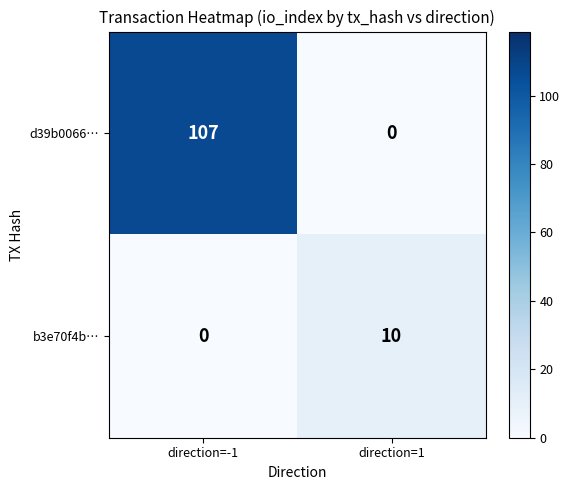

Rank the series by their average value, from highest to lowest.

d39b0066…, b3e70f4b…